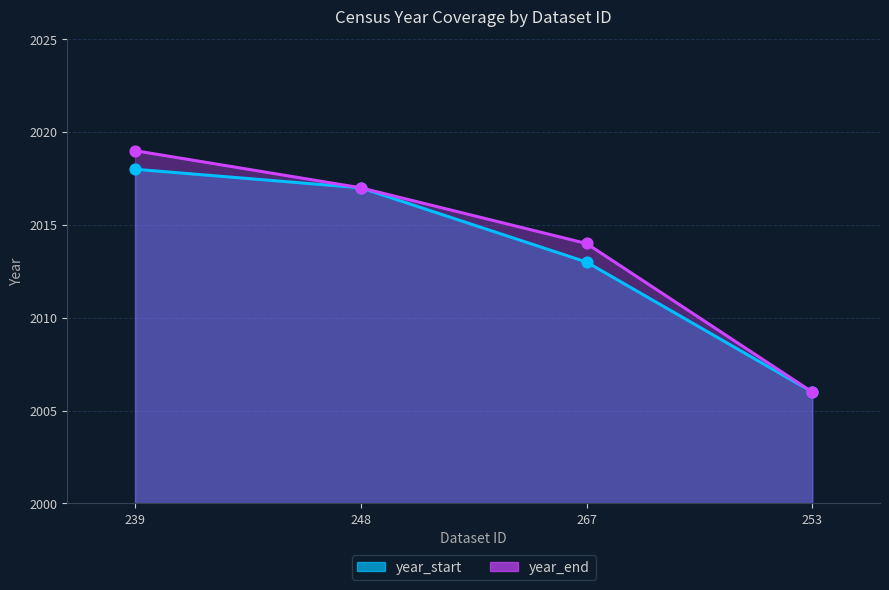

What are all the series names shown in the legend?

year_start, year_end